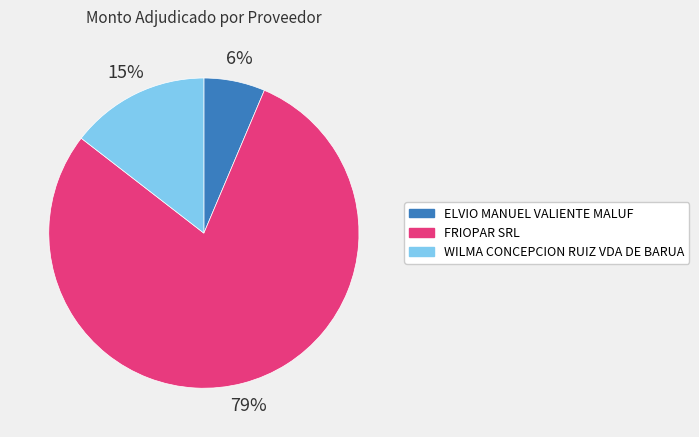

Is the sum of FRIOPAR SRL and ELVIO MANUEL VALIENTE MALUF greater than half?

Yes